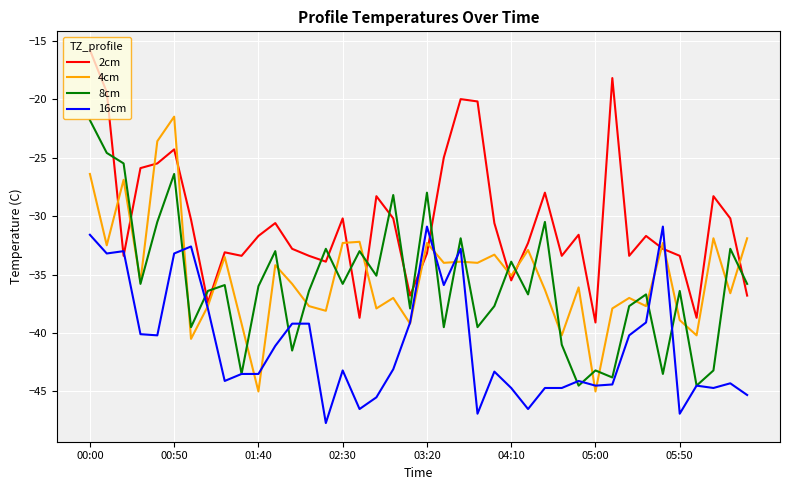

True or false: 16cm and 2cm intersect in this chart.

True